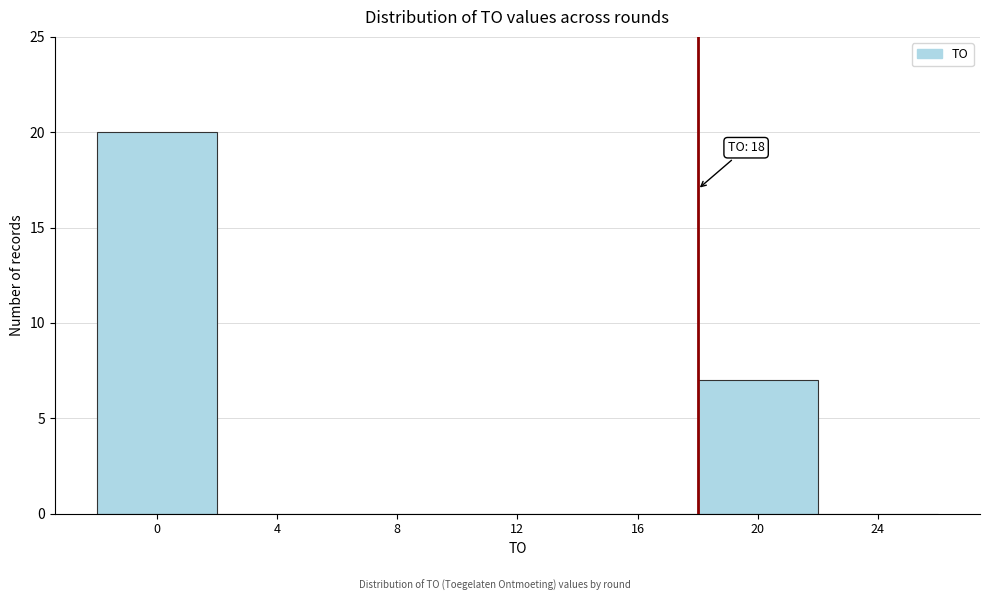

Which range on the x-axis has the tallest bar?

-2 to 2